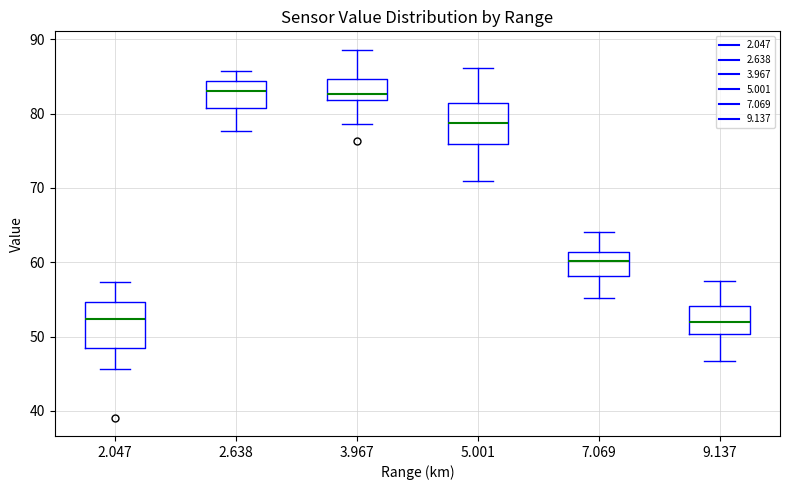

Reading left to right, read every box against the y-axis: the position of its median line, the range the box covers, and the ends of its whiskers. The values are not printed on the chart, so give them approximately, as read against the axis.

2.047: median 52, box 49 to 55, whiskers 46 to 57
2.638: median 83, box 81 to 84, whiskers 78 to 86
3.967: median 83, box 82 to 85, whiskers 79 to 89
5.001: median 79, box 76 to 81, whiskers 71 to 86
7.069: median 60, box 58 to 61, whiskers 55 to 64
9.137: median 52, box 50 to 54, whiskers 47 to 58